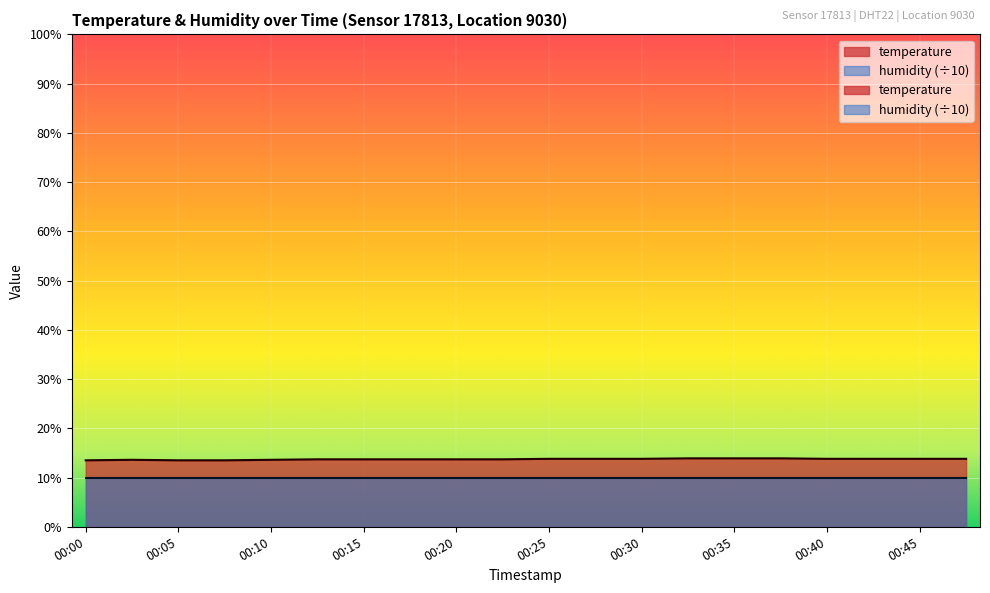

Reading left to right, what are all the values shown in this chart?

00:00=13.5	00:03=13.6	00:05=13.5	00:08=13.5	00:10=13.6	00:13=13.7	00:15=13.7	00:18=13.7	00:20=13.7	00:23=13.7	00:25=13.8	00:27=13.8	00:30=13.8	00:32=13.9	00:35=13.9	00:37=13.9	00:40=13.8	00:42=13.8	00:45=13.8	00:47=13.8